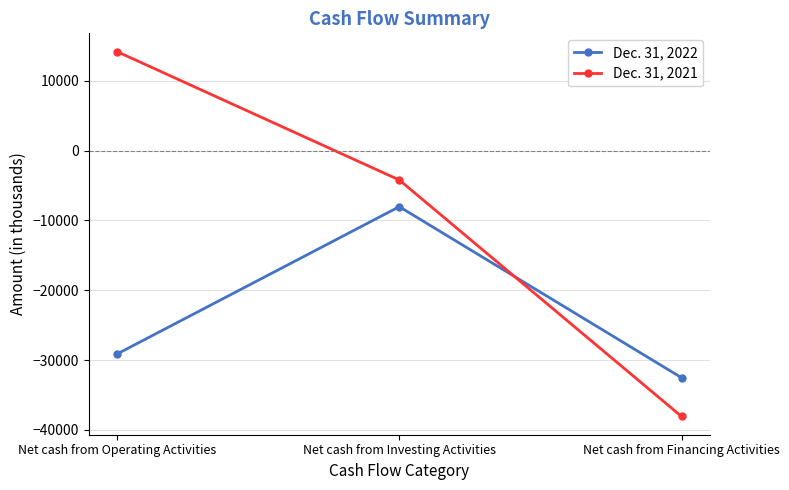

Where is Dec. 31, 2022 nearest to the value -20281?

Net cash from Operating Activities